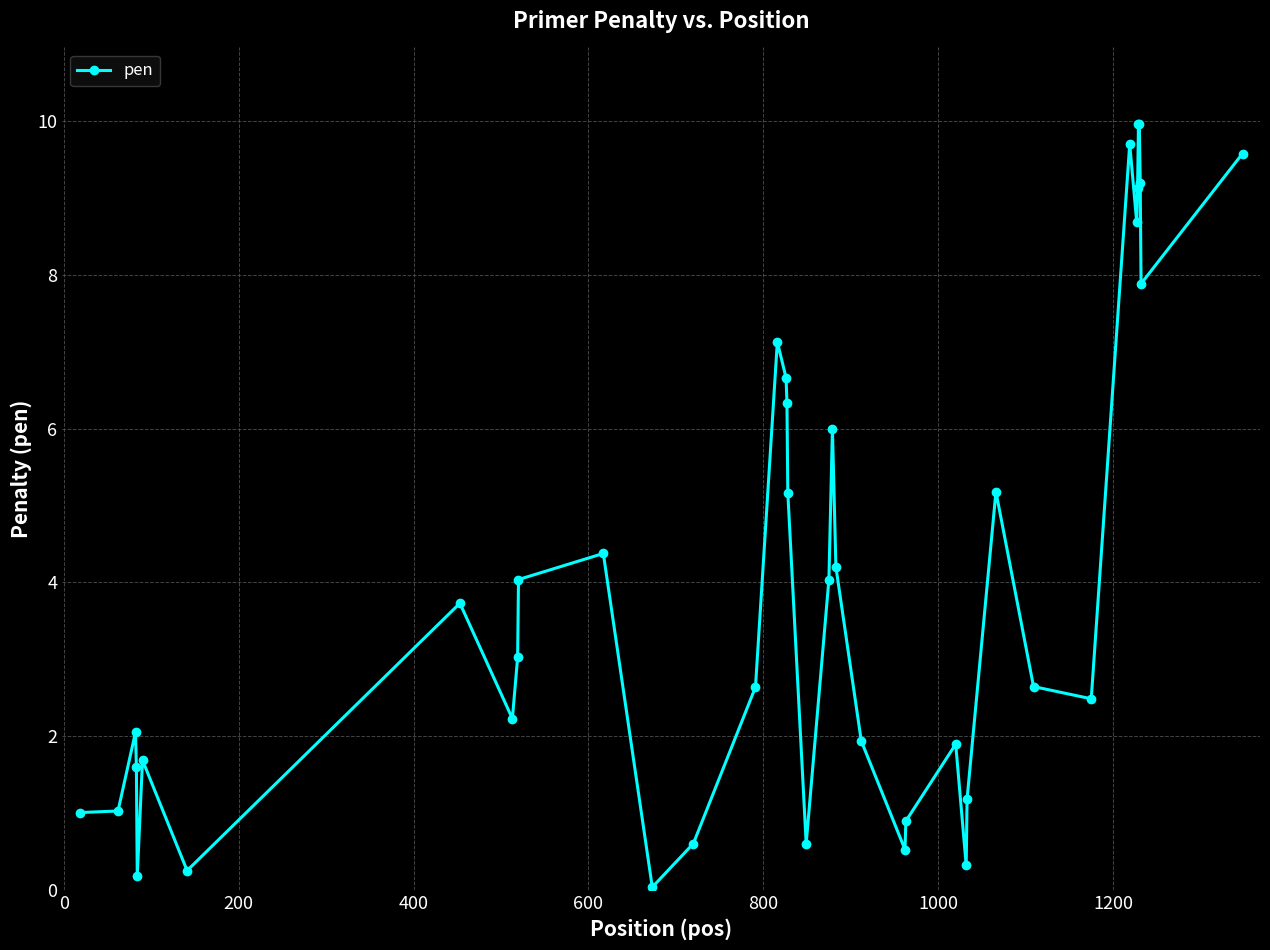

What is the average value?

4.0